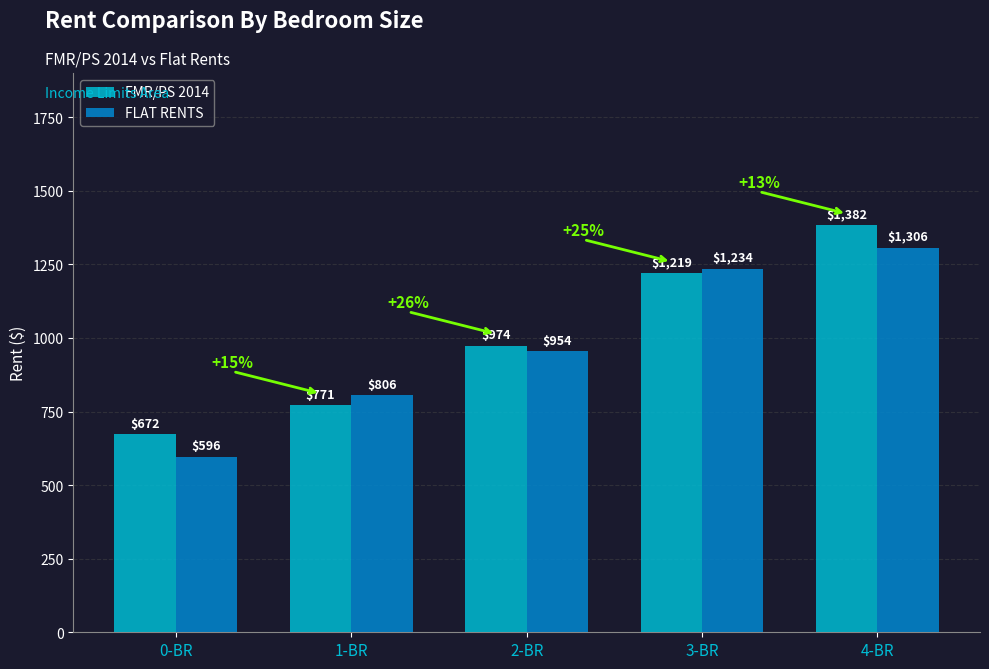

What is the lowest value of the FMR/PS 2014 series?

672